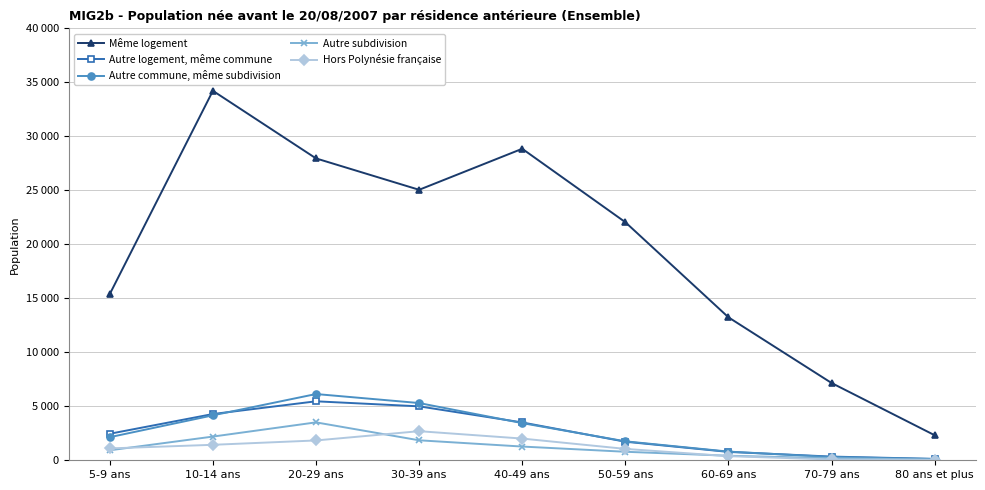

What is the total value across all series at 10-14 ans?

46287